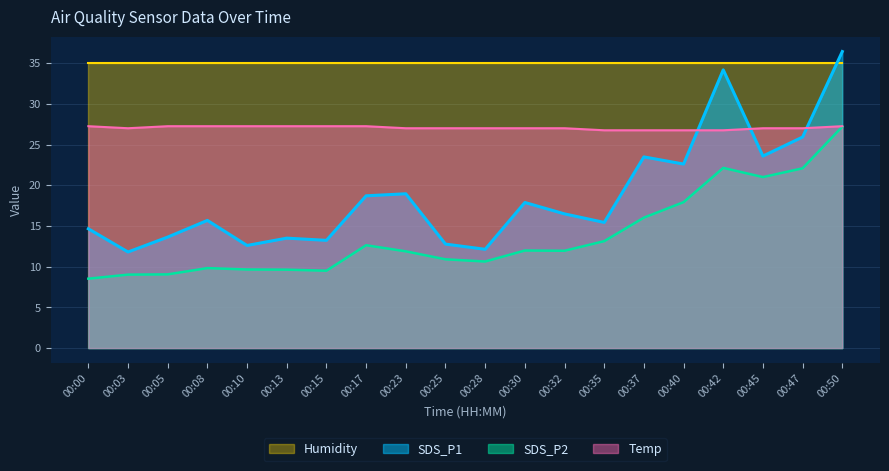

What is the total value across all series at 00:23?

92.8